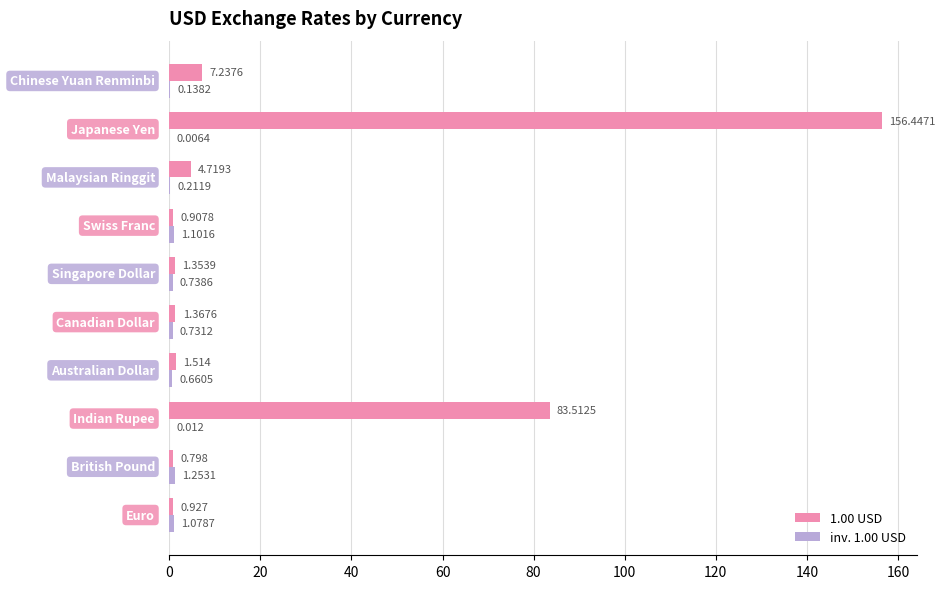

Reading left to right, list all the values displayed in this chart.

1.00 USD: 0.9	0.8	83.5	1.5	1.4	1.4	0.9	4.7	156.4	7.2
inv. 1.00 USD: 1.1	1.3	0.0	0.7	0.7	0.7	1.1	0.2	0.0	0.1